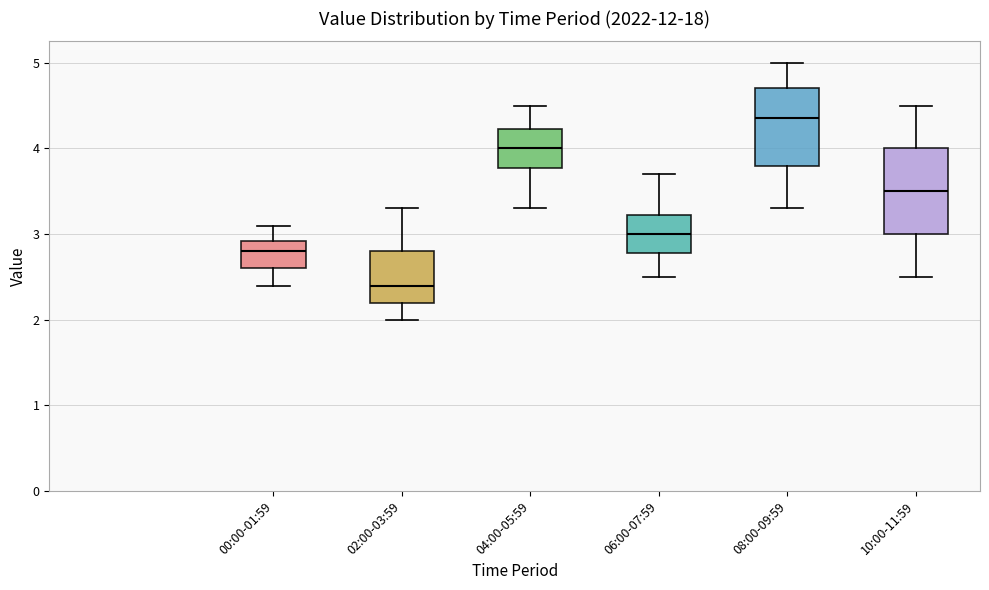

Reading left to right, read every box against the y-axis: the position of its median line, the range the box covers, and the ends of its whiskers. The values are not printed on the chart, so give them approximately, as read against the axis.

00:00-01:59: median 2.8, box 2.6 to 2.9, whiskers 2.4 to 3.1
02:00-03:59: median 2.4, box 2.2 to 2.8, whiskers 2.0 to 3.3
04:00-05:59: median 4.0, box 3.8 to 4.2, whiskers 3.3 to 4.5
06:00-07:59: median 3.0, box 2.8 to 3.2, whiskers 2.5 to 3.7
08:00-09:59: median 4.4, box 3.8 to 4.7, whiskers 3.3 to 5.0
10:00-11:59: median 3.5, box 3.0 to 4.0, whiskers 2.5 to 4.5